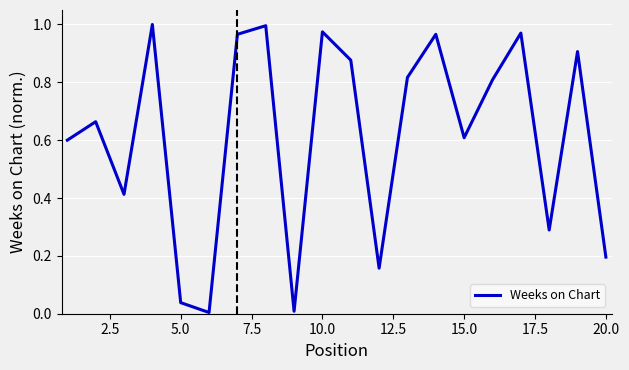

Does the chart have visible grid lines?

Yes